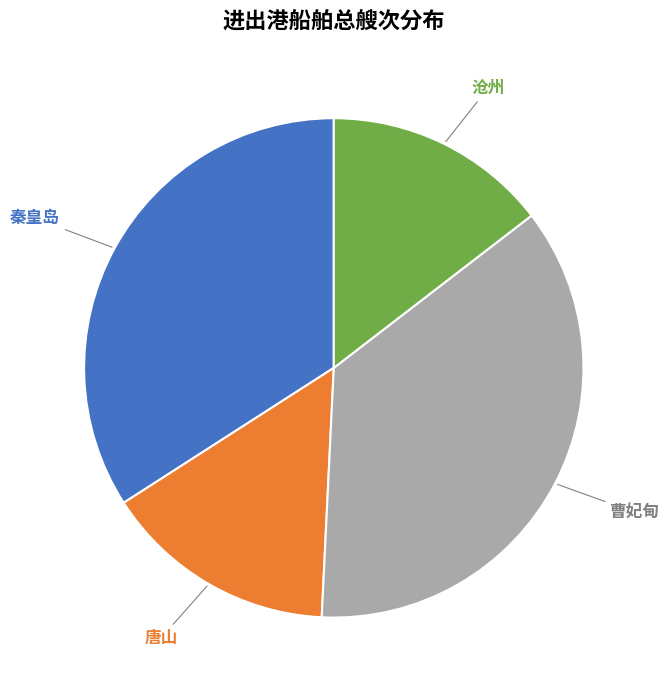

Does any single category account for the majority?

No